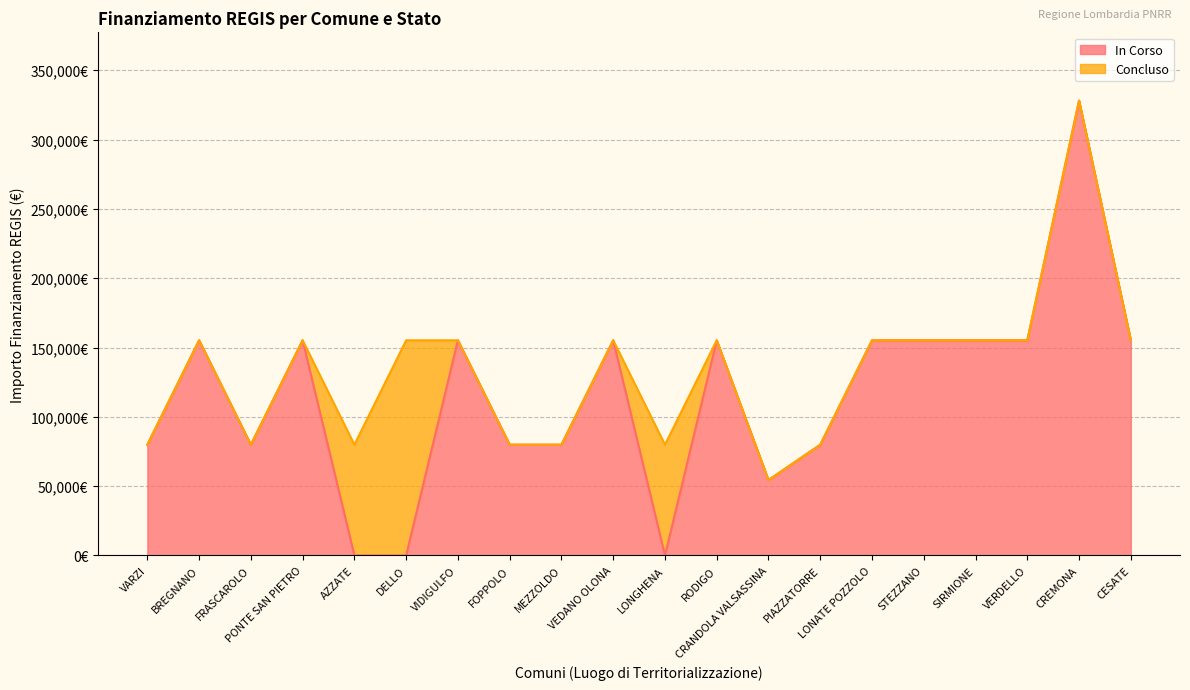

Does the chart display data point markers on the line(s)?

No